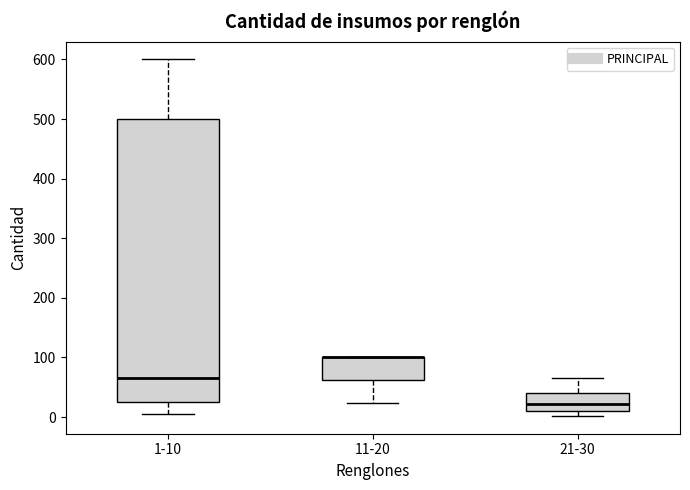

Comparing the boxes themselves (not the whiskers), which one is the tallest?

1-10